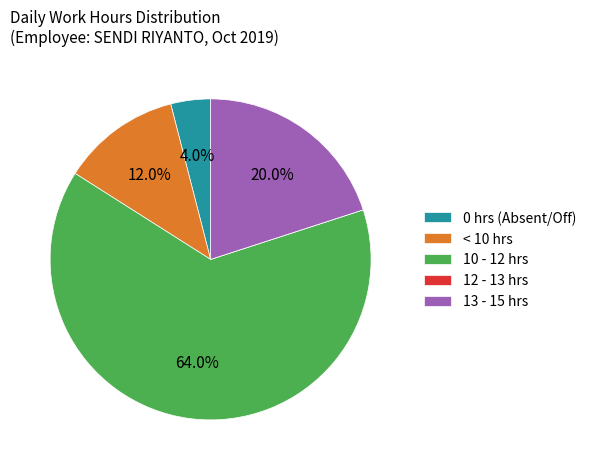

Which slice is the largest?

10 - 12 hrs